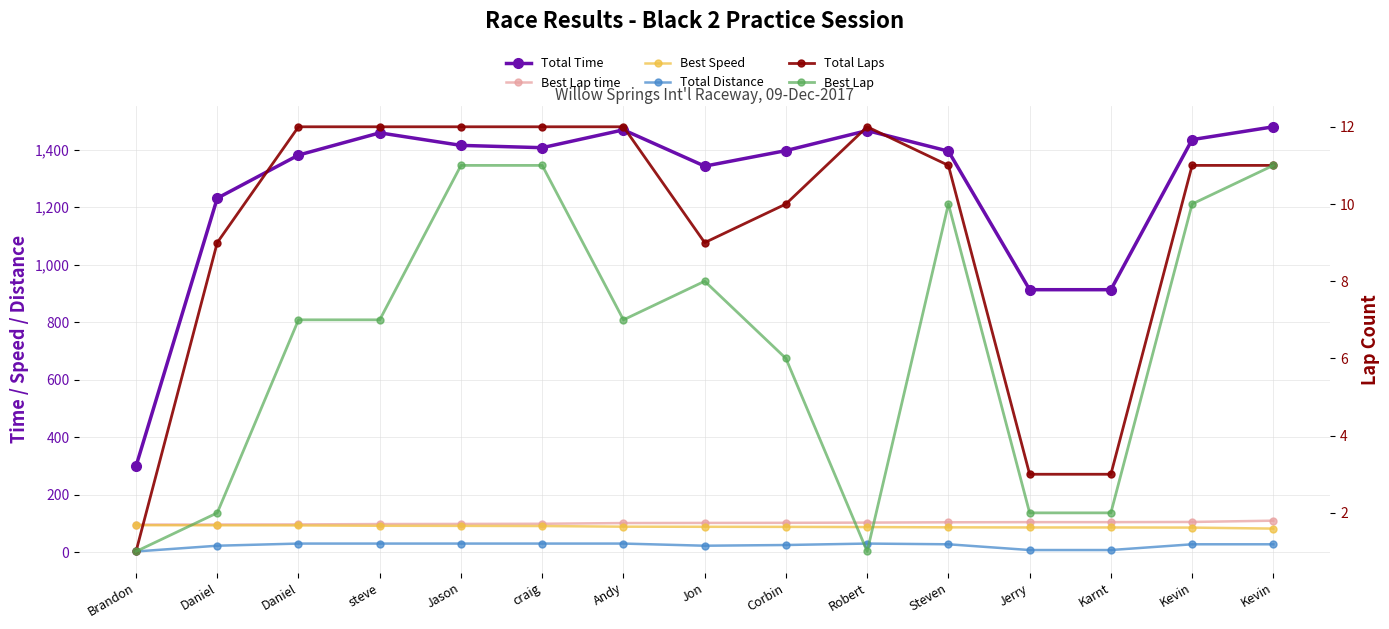

Which series has the largest total across all categories?

Total Time